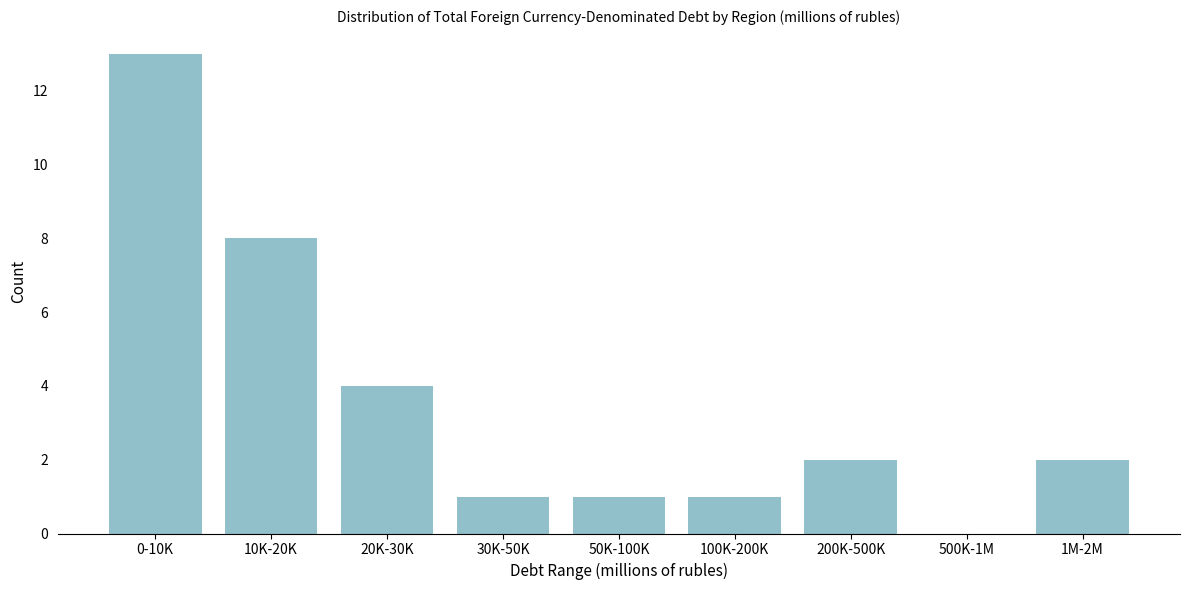

Reading left to right, extract all data points from this chart.

0-10K=13	10K-20K=8	20K-30K=4	30K-50K=1	50K-100K=1	100K-200K=1	200K-500K=2	500K-1M=0	1M-2M=2